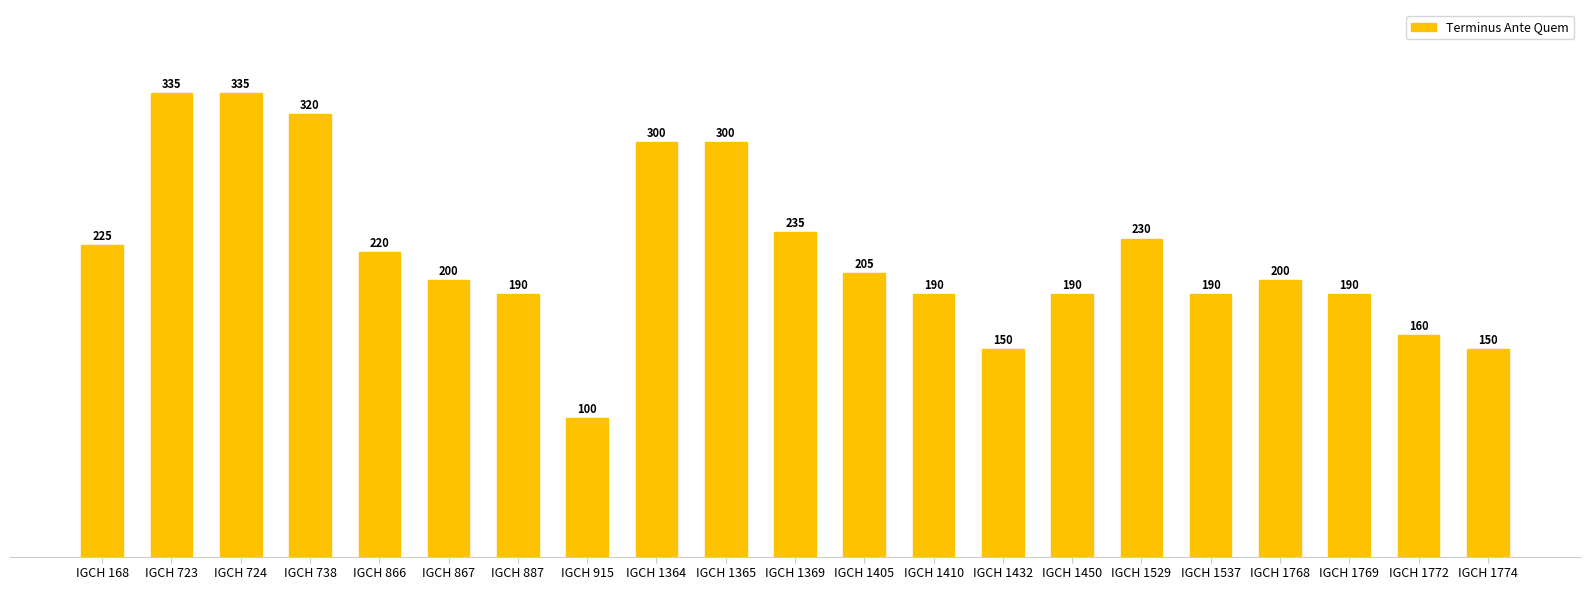

What is the approximate value at IGCH 1537, to the nearest 50?

200